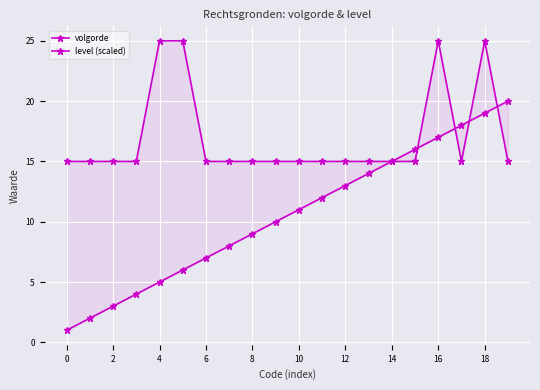

What are all the series names shown in the legend?

volgorde, level (scaled)